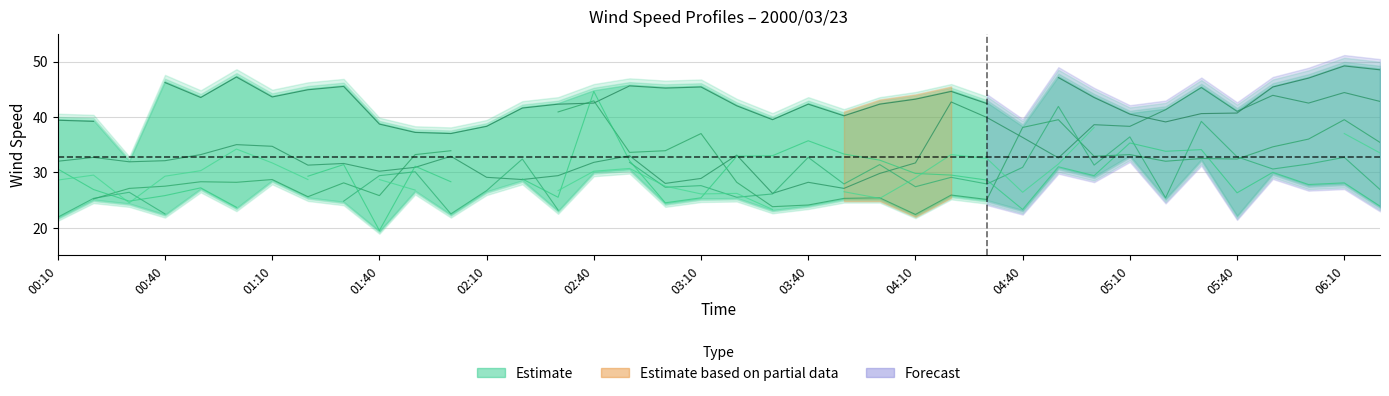

Is it true that col_1 (Range High) equals 26.2 at 35?

False